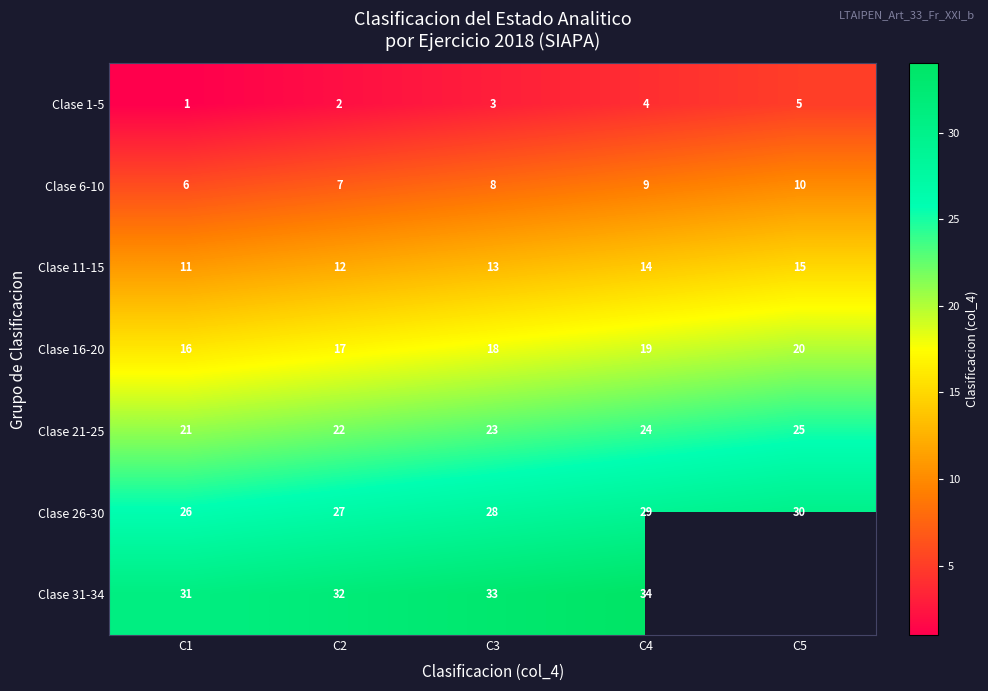

Which category has the lowest value in the Clase 6-10 series?

C1